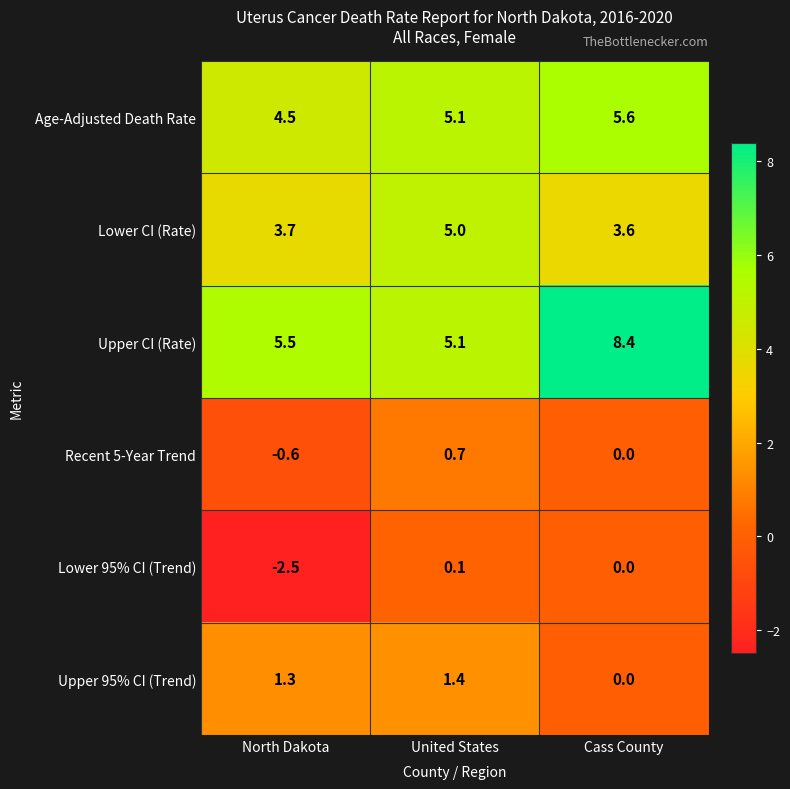

True or false: Upper CI (Rate) has a value of 5.5 at North Dakota.

True